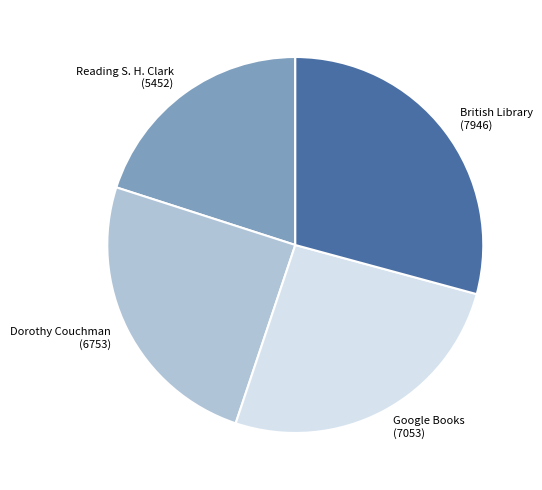

Rank the categories by value from highest to lowest.

British Library (7946), Google Books (7053), Dorothy Couchman (6753), Reading S. H. Clark (5452)